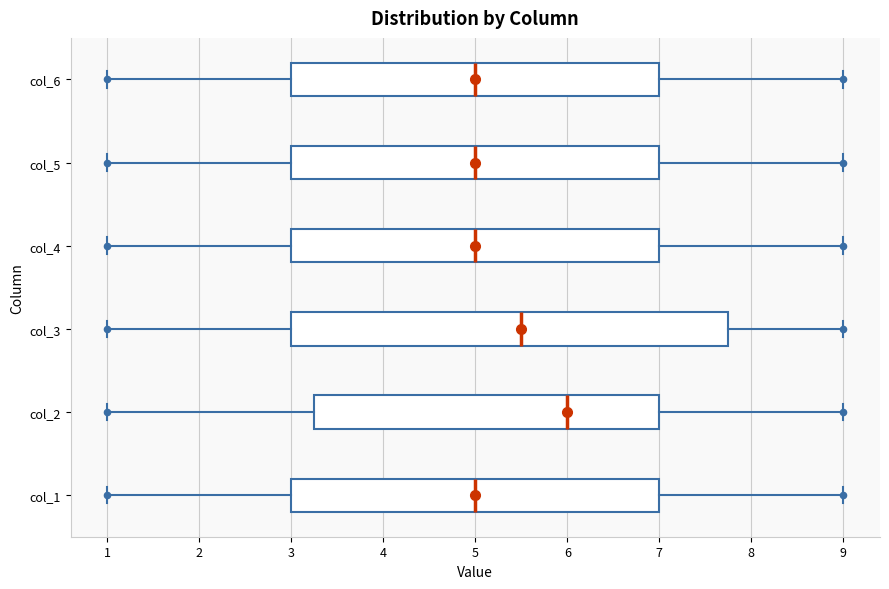

Reading bottom to top, read every box against the x-axis: the position of its median line, the range the box covers, and the ends of its whiskers. The values are not printed on the chart, so give them approximately, as read against the axis.

col_1: median 5.0, box 3.0 to 7.0, whiskers 1.0 to 9.0
col_2: median 6.0, box 3.3 to 7.0, whiskers 1.0 to 9.0
col_3: median 5.5, box 3.0 to 7.8, whiskers 1.0 to 9.0
col_4: median 5.0, box 3.0 to 7.0, whiskers 1.0 to 9.0
col_5: median 5.0, box 3.0 to 7.0, whiskers 1.0 to 9.0
col_6: median 5.0, box 3.0 to 7.0, whiskers 1.0 to 9.0